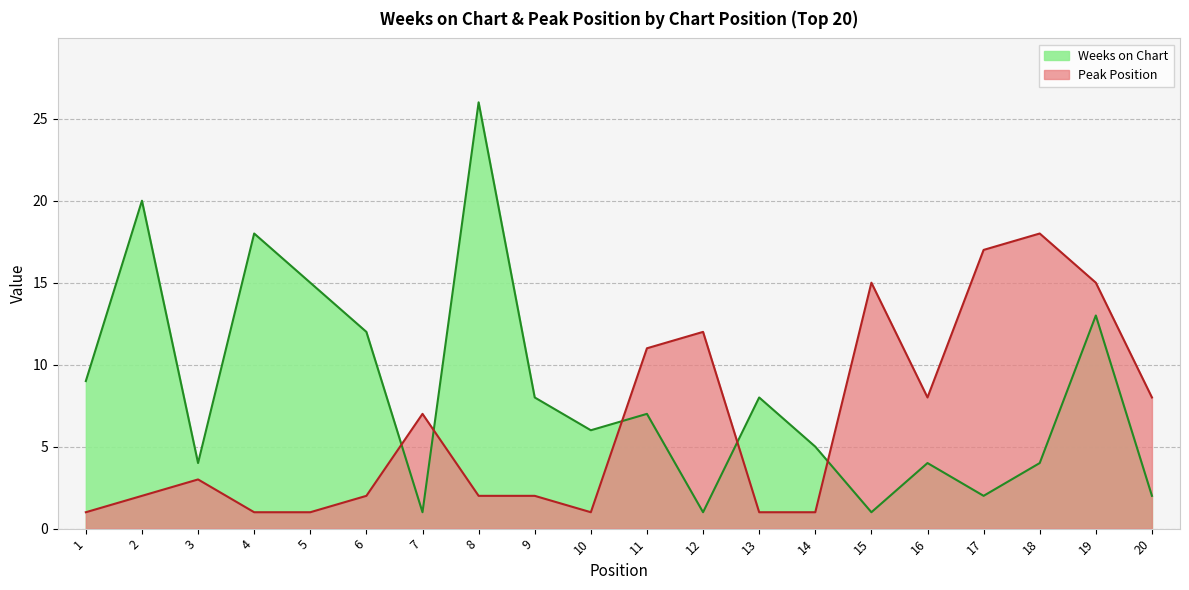

What is the value of the Peak Position point at the 19th from the left?

15